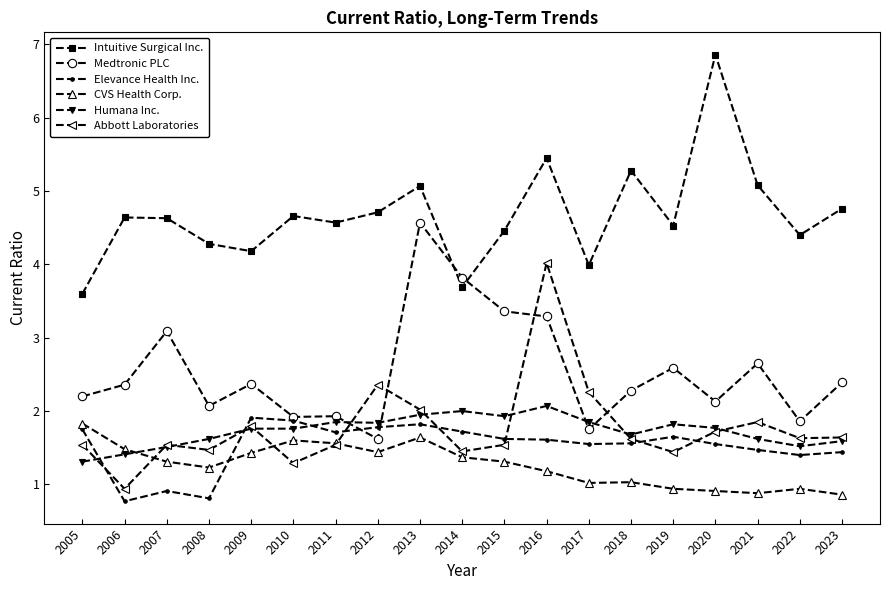

Which series has the largest total across all categories?

Intuitive Surgical Inc.